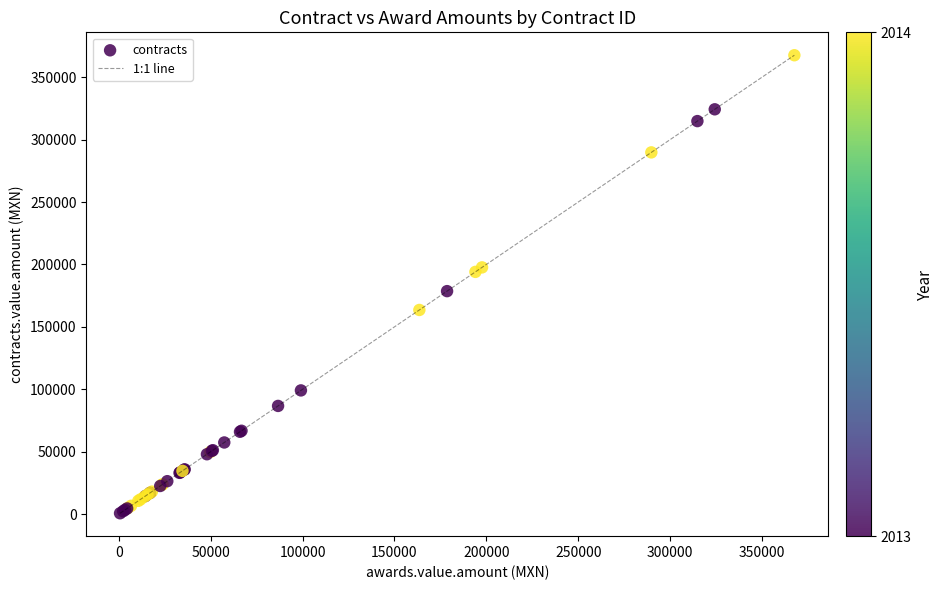

What Y value in the scatter plot is closest to 184135?

178620.0